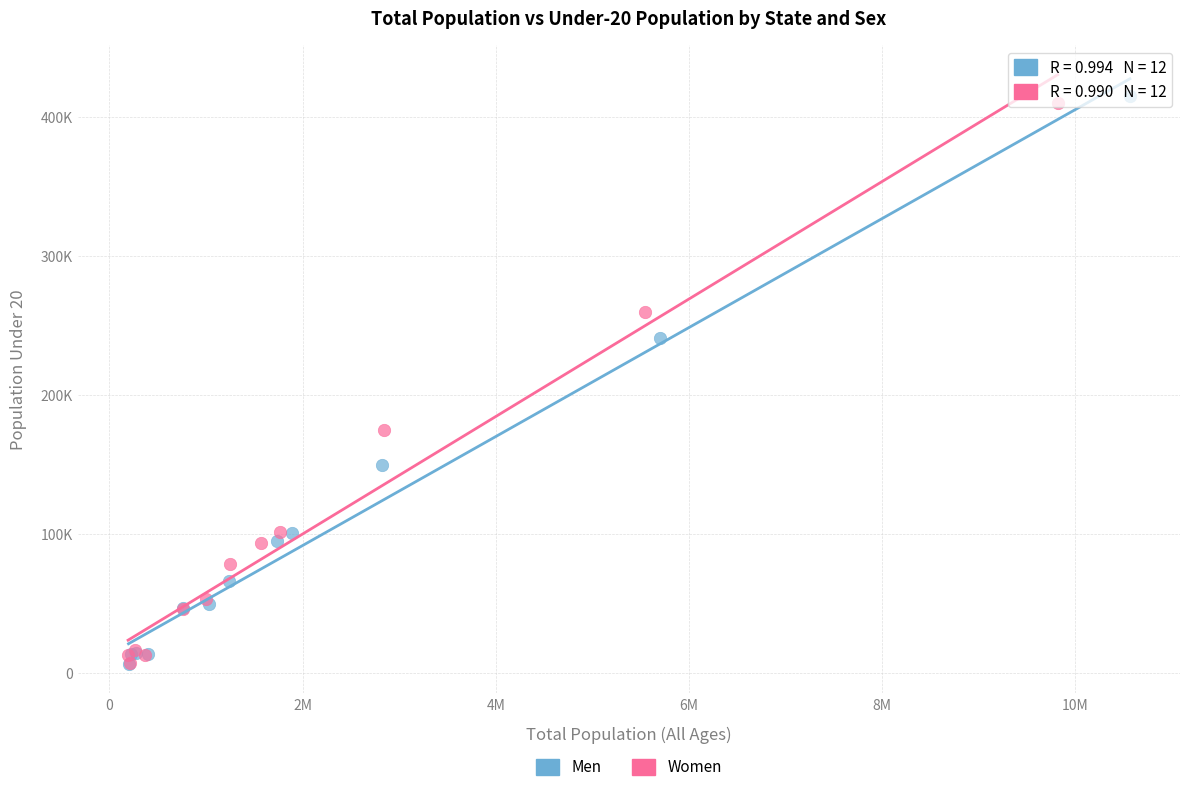

What are all the series names shown in the legend?

Men, Women